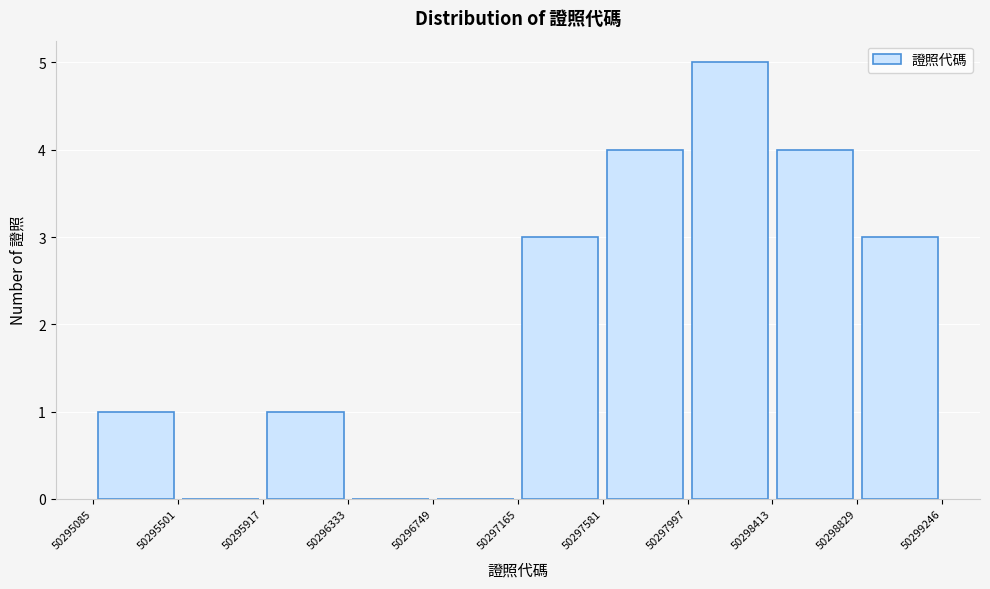

Reading left to right, transcribe this chart: for each bar, give the range it covers on the x-axis and its height. The values are not printed on the chart, so give them approximately, as read against the axis.

50295085 to 50295501: 1
50295501 to 50295917: 0
50295917 to 50296333: 1
50296333 to 50296749: 0
50296749 to 50297165: 0
50297165 to 50297581: 3
50297581 to 50297997: 4
50297997 to 50298413: 5
50298413 to 50298829: 4
50298829 to 50299246: 3